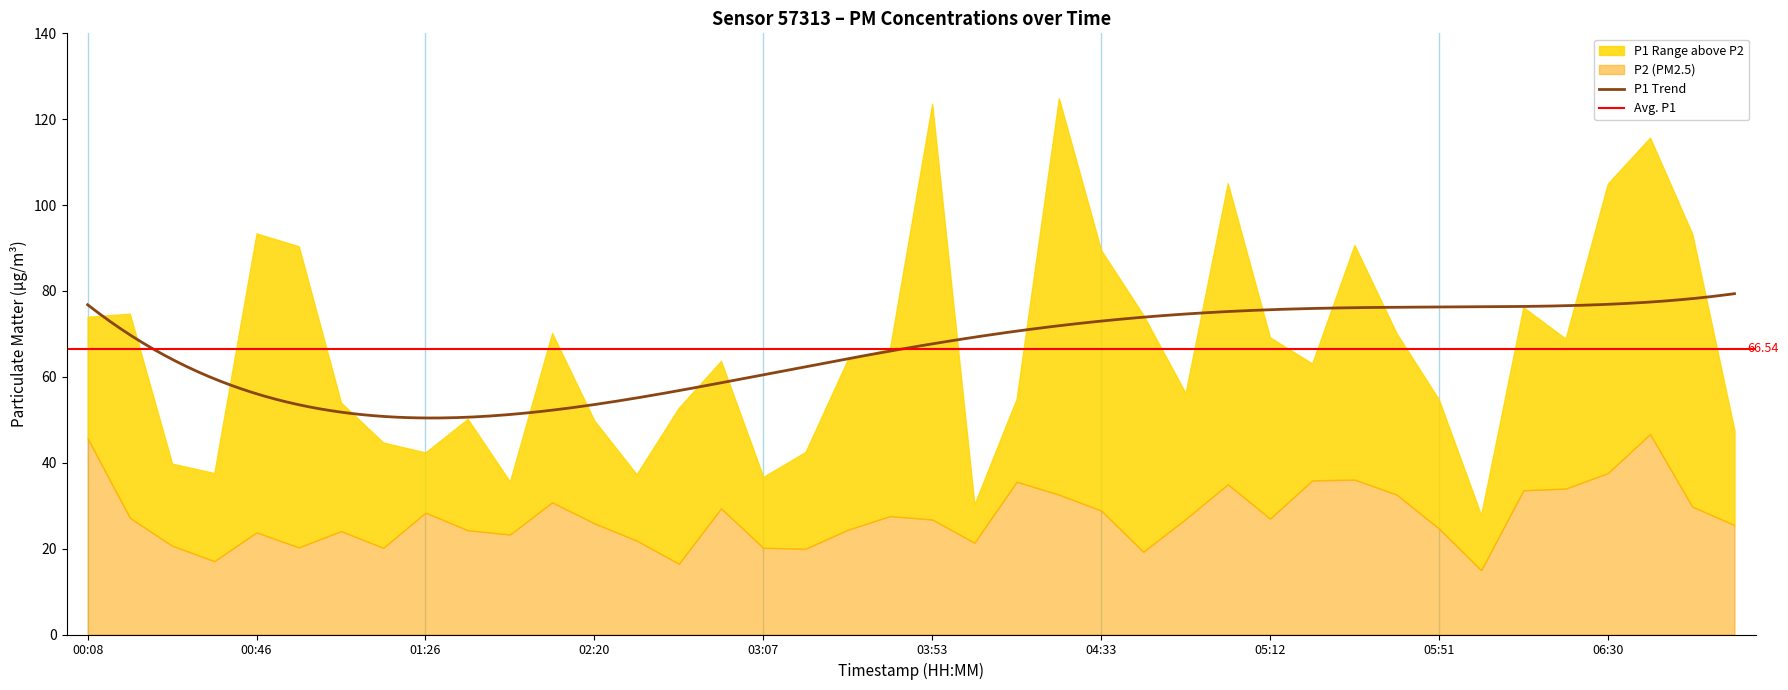

True or false: P2 has more than 1 points higher than both neighbors.

True